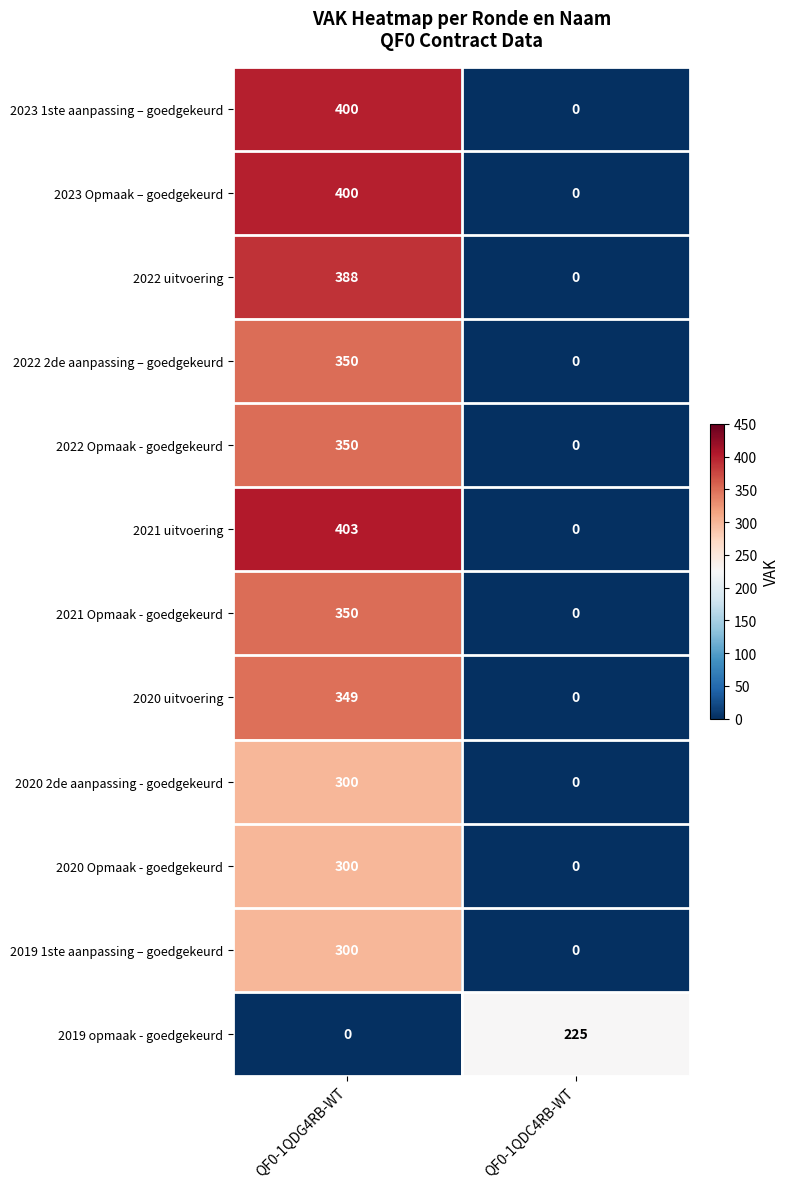

The 2023 Opmaak – goedgekeurd series shows 400 at QF0-1QDG4RB-WT. True or false?

True